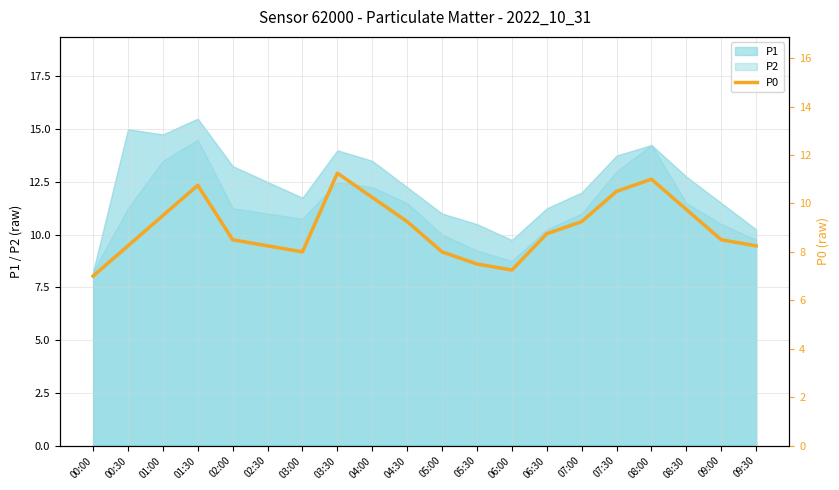

Is it true that P2 equals 12.5 at 03:30?

True